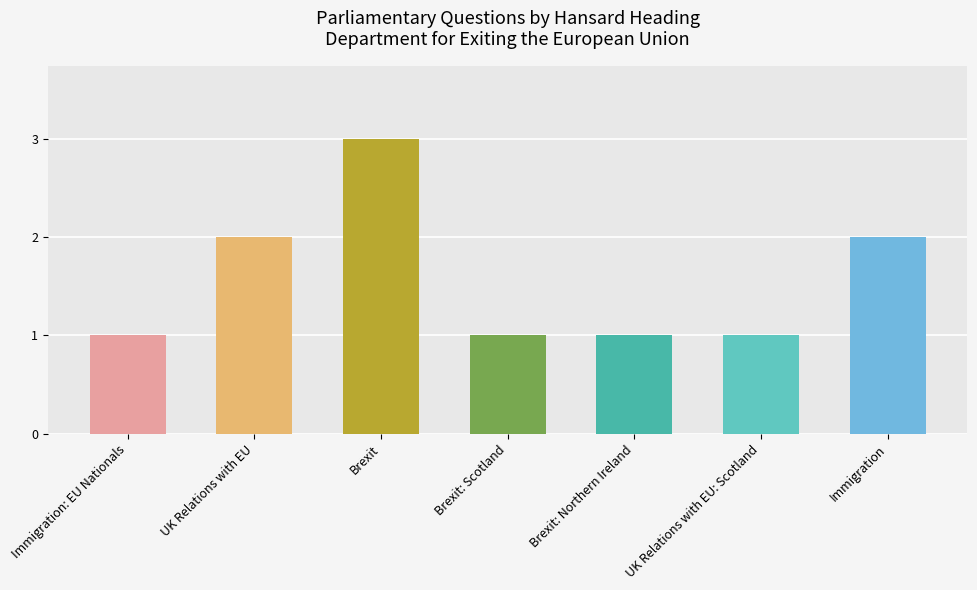

Count the number of data series in this chart.

1